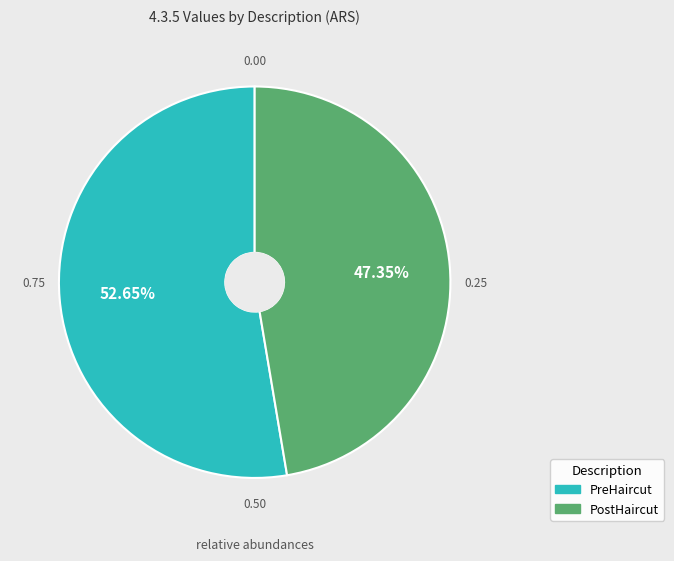

Do PostHaircut and PreHaircut together represent more than half of the pie?

Yes